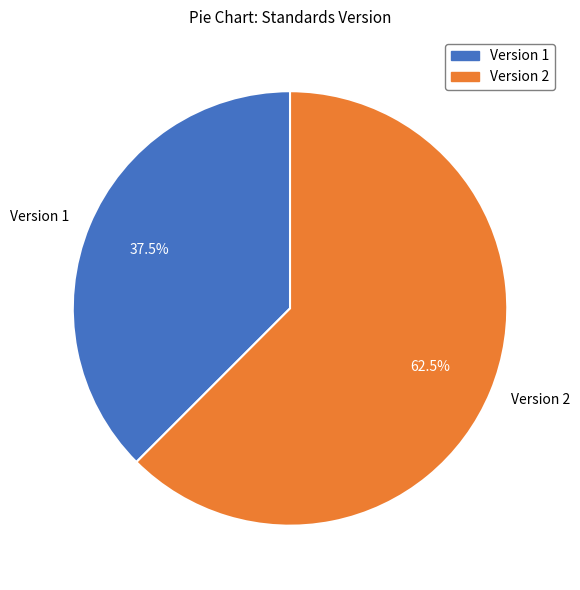

Rank the categories by value from highest to lowest.

Version 2, Version 1